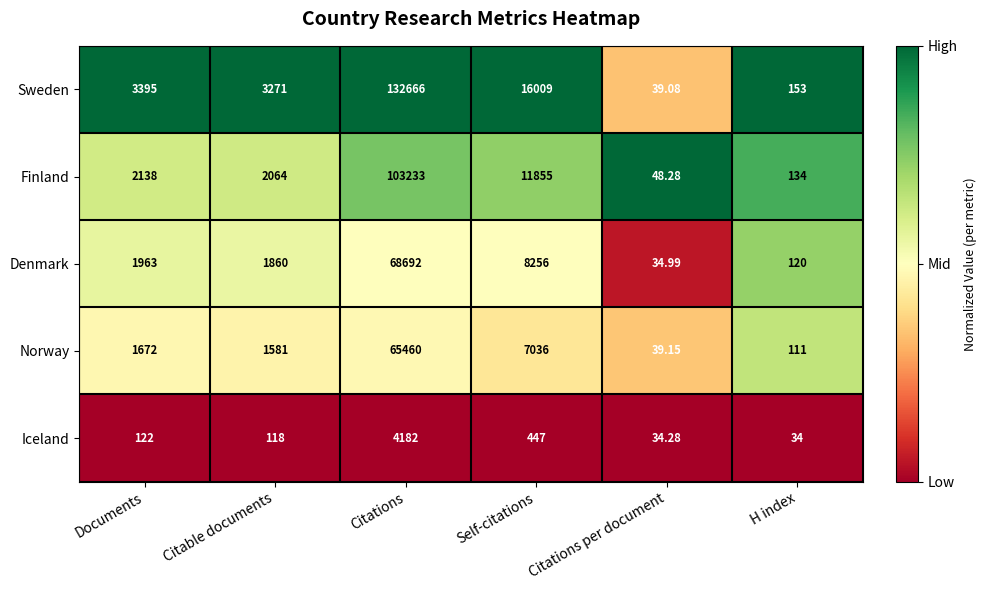

What is the total value across all series at Citations?

374233.0